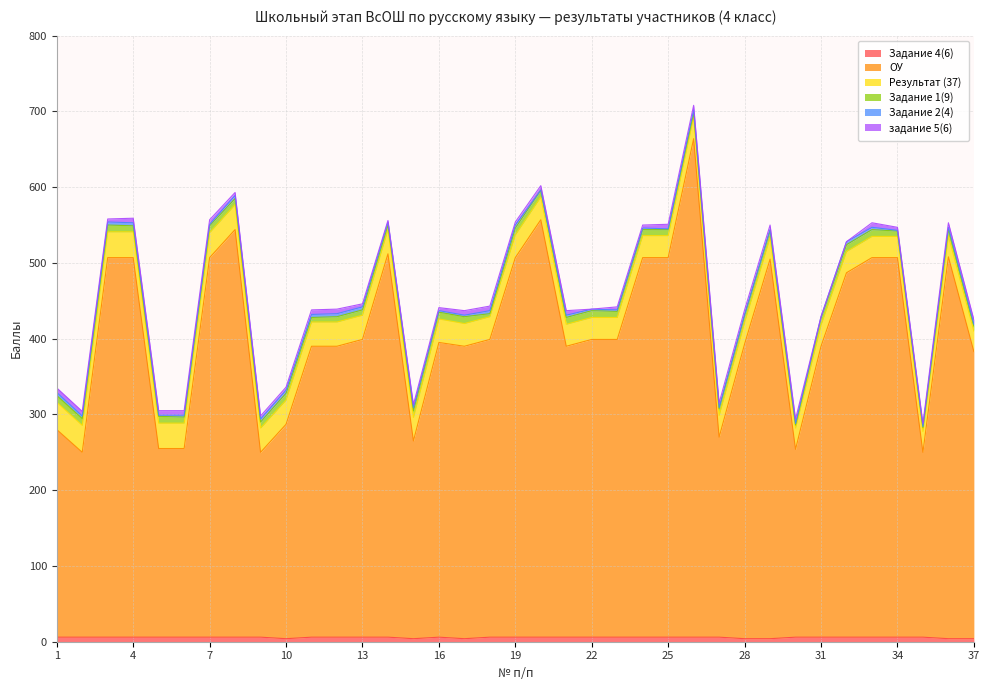

What is the maximum value shown in the chart?

658.0